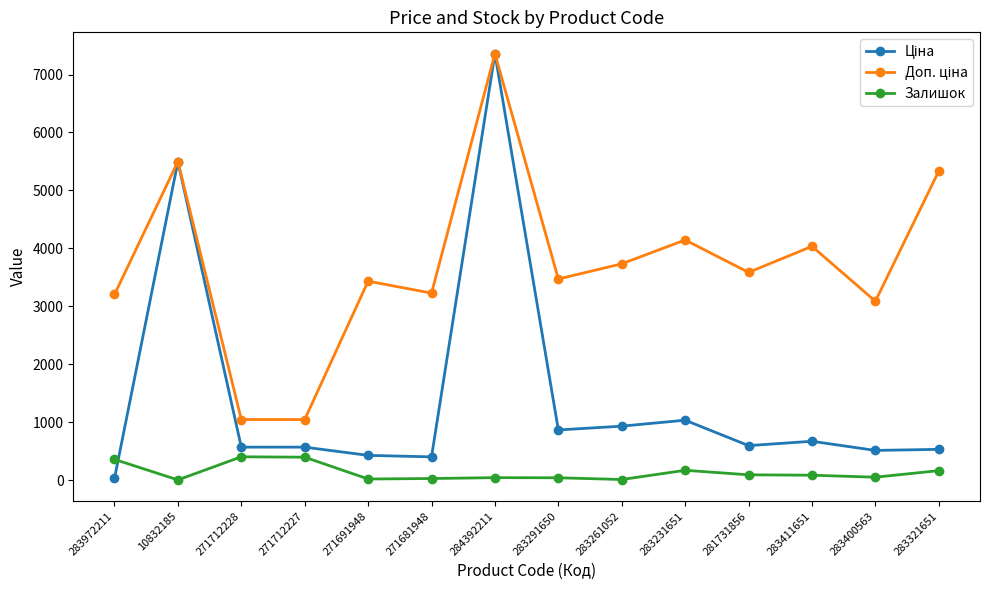

The Залишок series shows 53.0 at 283400563. True or false?

True